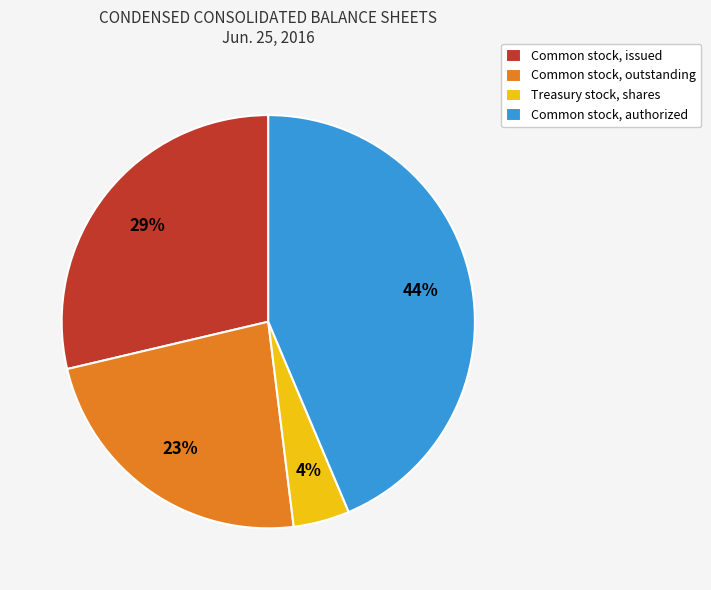

Which has a higher value, Common stock, outstanding or Common stock, issued?

Common stock, issued